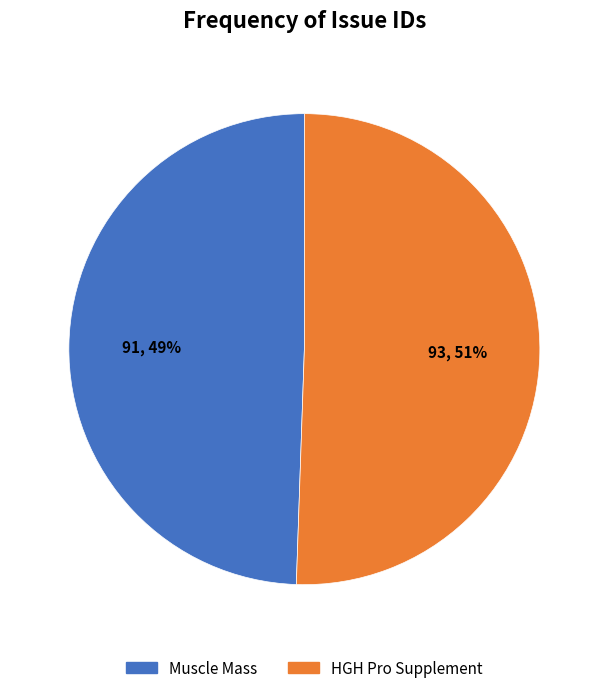

How many slices are in this pie chart?

2